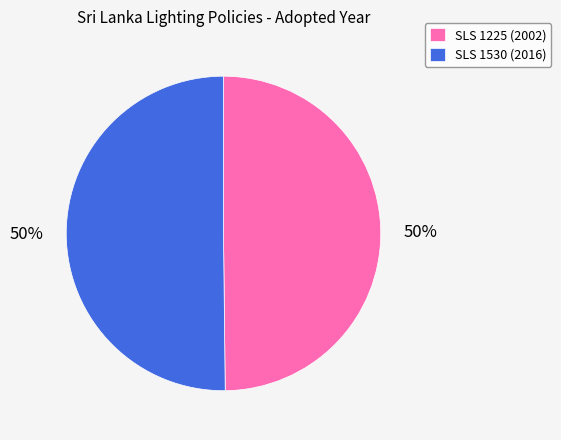

To the nearest percent, what is the average slice percentage?

50%